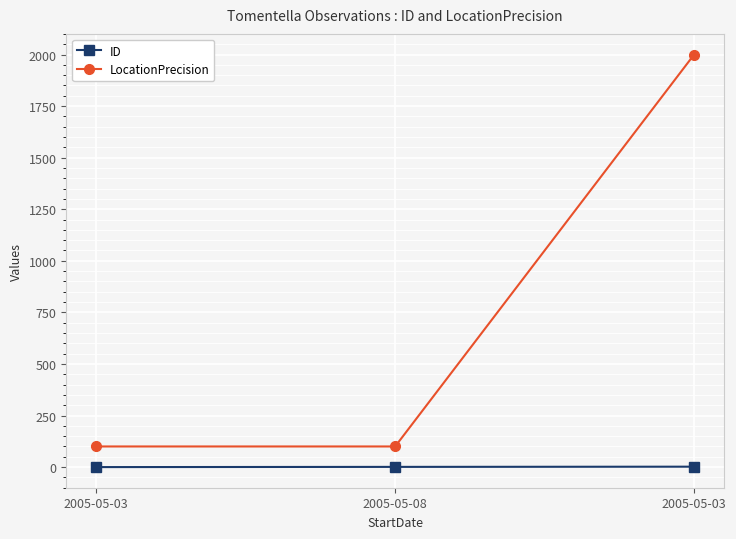

What value does the LocationPrecision series have at 2005-05-03, to the nearest 10?

2000